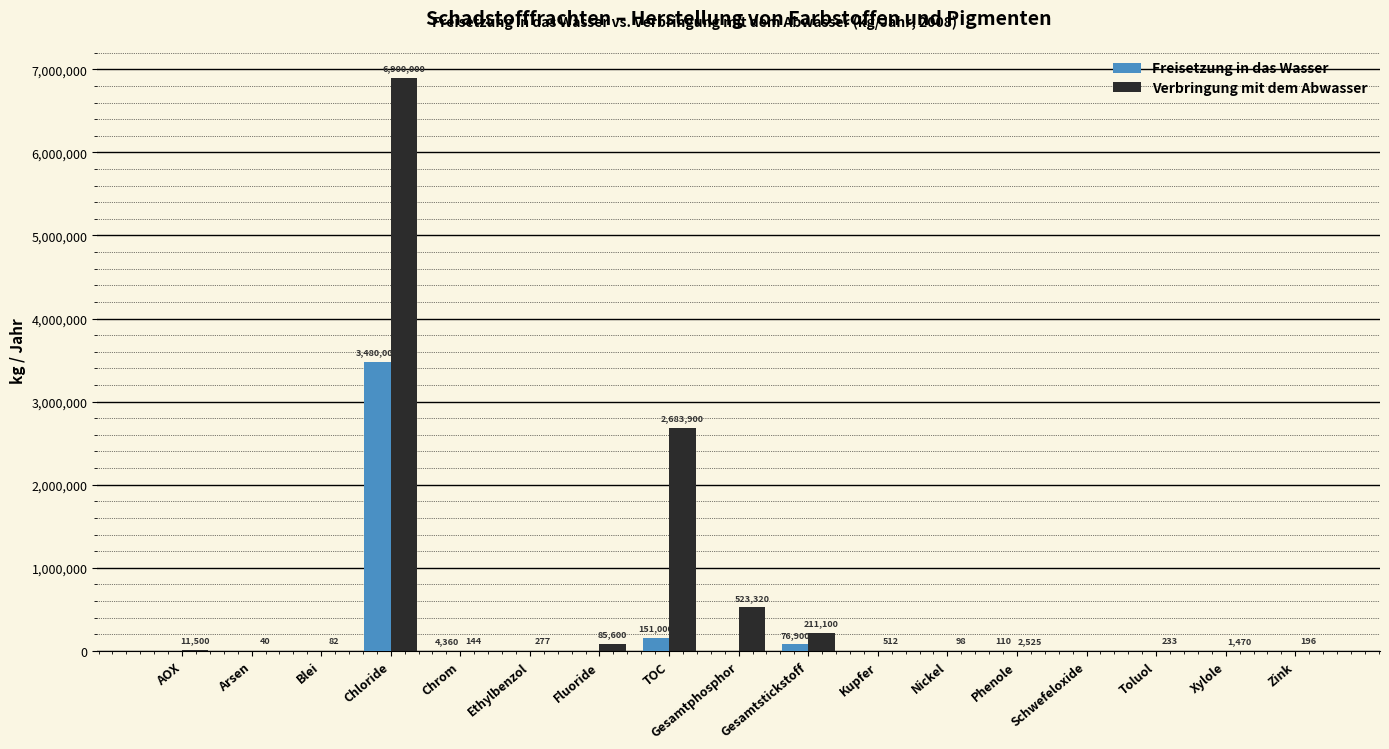

Which series changed the most between Chrom and TOC?

Verbringung mit dem Abwasser